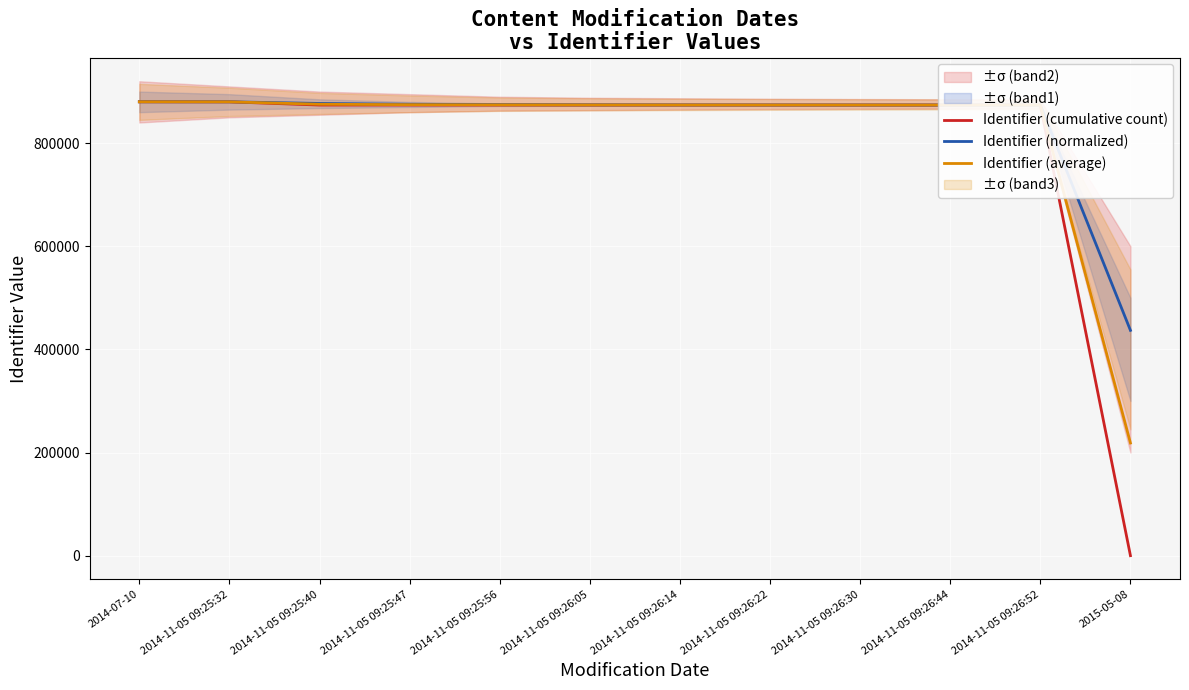

Reading right to left, list all the values displayed in this chart.

Identifier (cumulative count): 2015-05-08=0.0	2014-11-05 09:26:52=873860.0	2014-11-05 09:26:44=873859.0	2014-11-05 09:26:30=873858.0	2014-11-05 09:26:22=873857.0	2014-11-05 09:26:14=873856.0	2014-11-05 09:26:05=873855.0	2014-11-05 09:25:56=873854.0	2014-11-05 09:25:47=873853.0	2014-11-05 09:25:40=873840.0	2014-11-05 09:25:32=880049.0	2014-07-10=880177.0
Identifier (normalized): 2015-05-08=436935.3	2014-11-05 09:26:52=873870.7	2014-11-05 09:26:44=873881.4	2014-11-05 09:26:30=873903.7	2014-11-05 09:26:22=873949.4	2014-11-05 09:26:14=874041.8	2014-11-05 09:26:05=874227.7	2014-11-05 09:25:56=874600.4	2014-11-05 09:25:47=875346.8	2014-11-05 09:25:40=876978.5	2014-11-05 09:25:32=880113.0	2014-07-10=880177.0
Identifier (average): 2015-05-08=218467.7	2014-11-05 09:26:52=873865.3	2014-11-05 09:26:44=873870.2	2014-11-05 09:26:30=873880.9	2014-11-05 09:26:22=873903.2	2014-11-05 09:26:14=873948.9	2014-11-05 09:26:05=874041.3	2014-11-05 09:25:56=874227.2	2014-11-05 09:25:47=874599.9	2014-11-05 09:25:40=875409.2	2014-11-05 09:25:32=880081.0	2014-07-10=880177.0